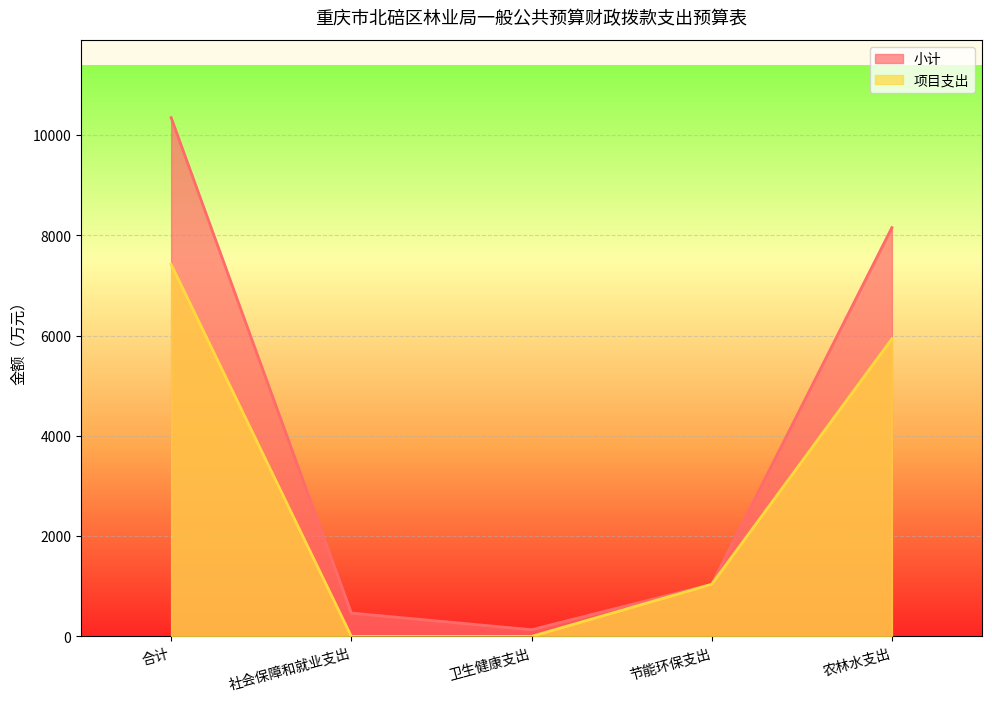

How many interior local valleys does the 小计 series have?

1